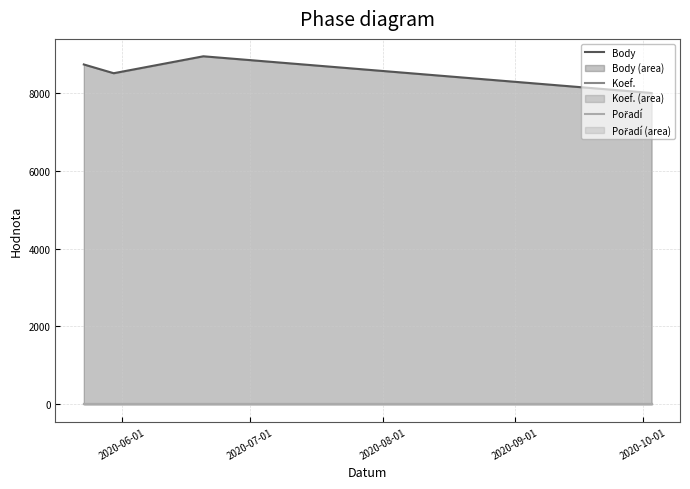

True or false: Koef. and Pořadí cross at least once.

False